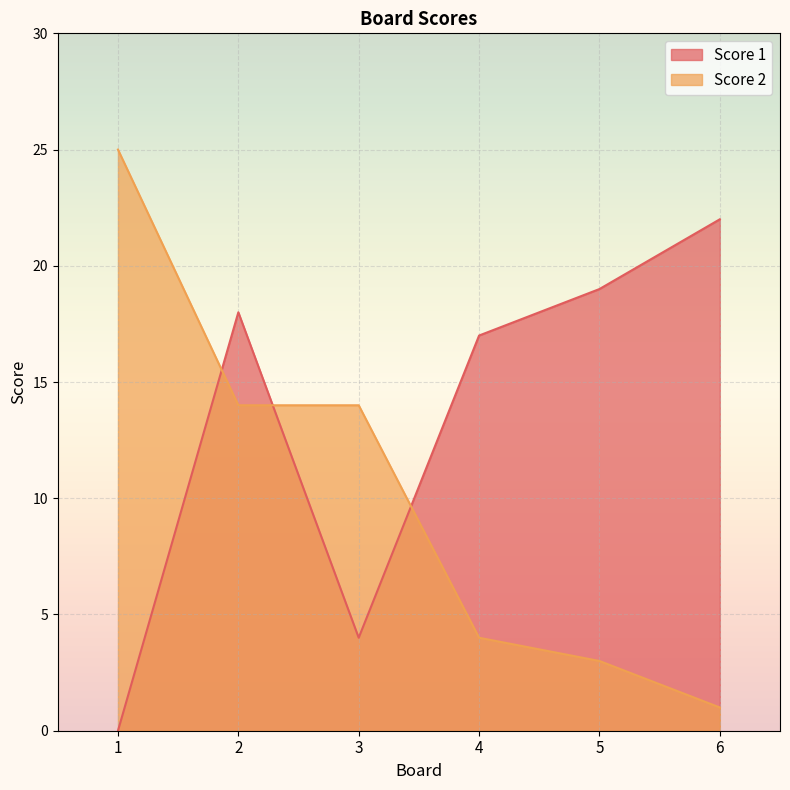

At 1, list the series in order from largest to smallest.

Score 2, Score 1